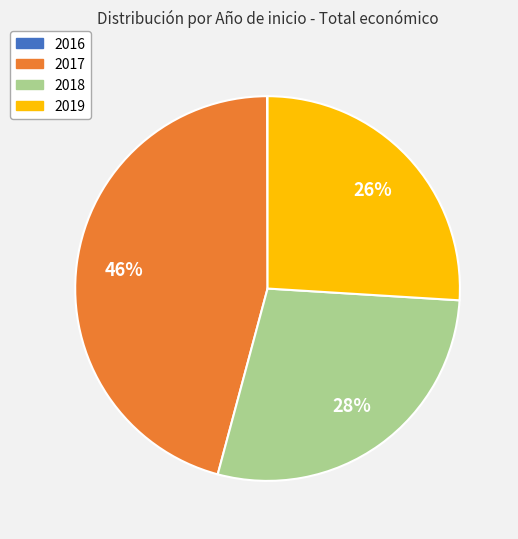

To the nearest percent, what is the average slice percentage?

25%